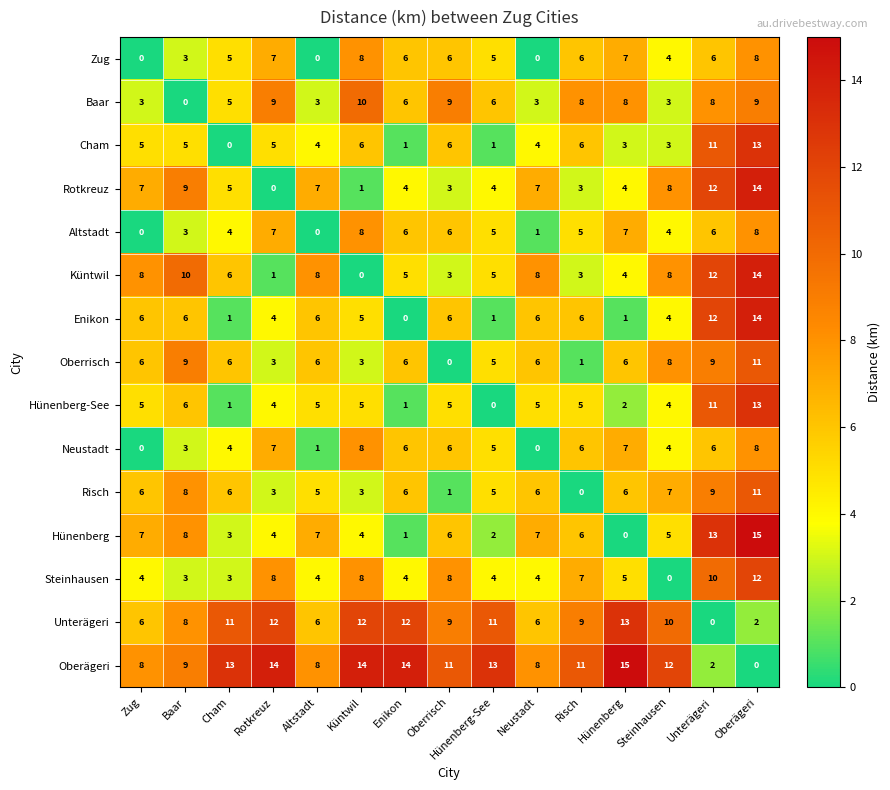

What is the difference between the maximum and minimum values in the Rotkreuz series?

14